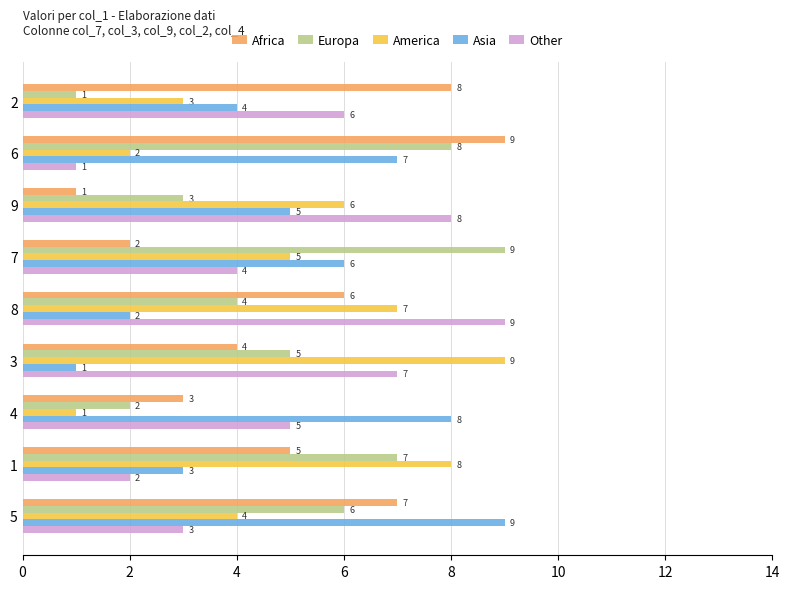

Is it true that Asia equals 2 at 2?

False